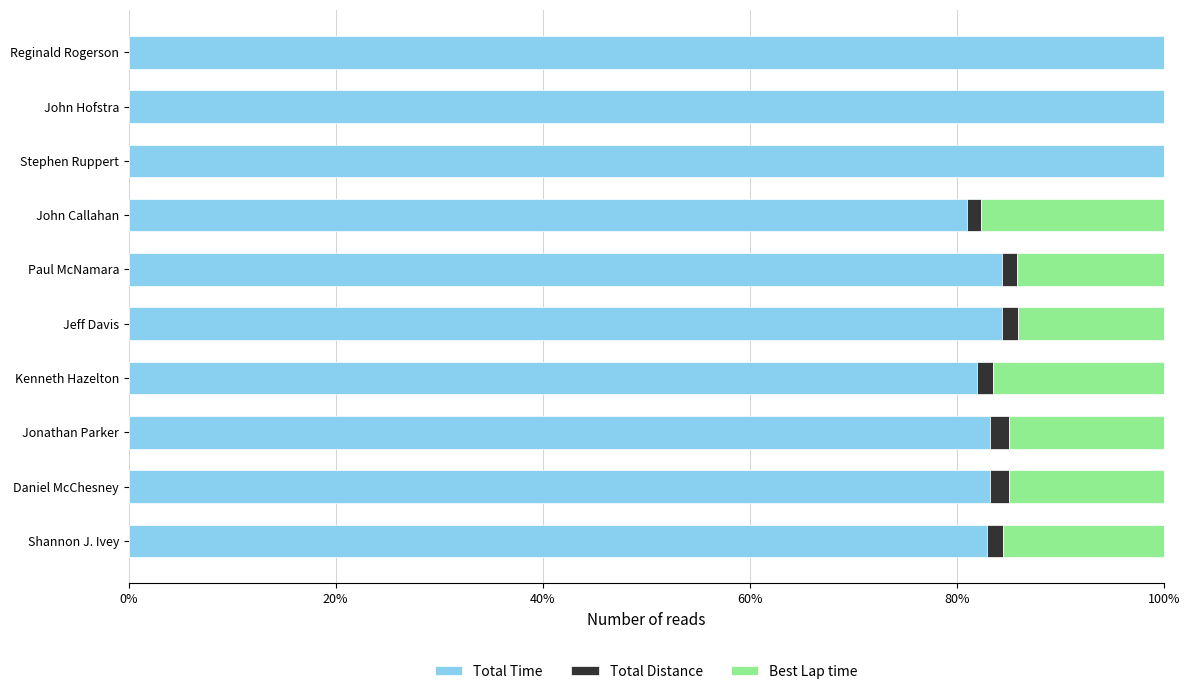

The value of Total Time at Reginald Rogerson is 100.0. True or false?

True